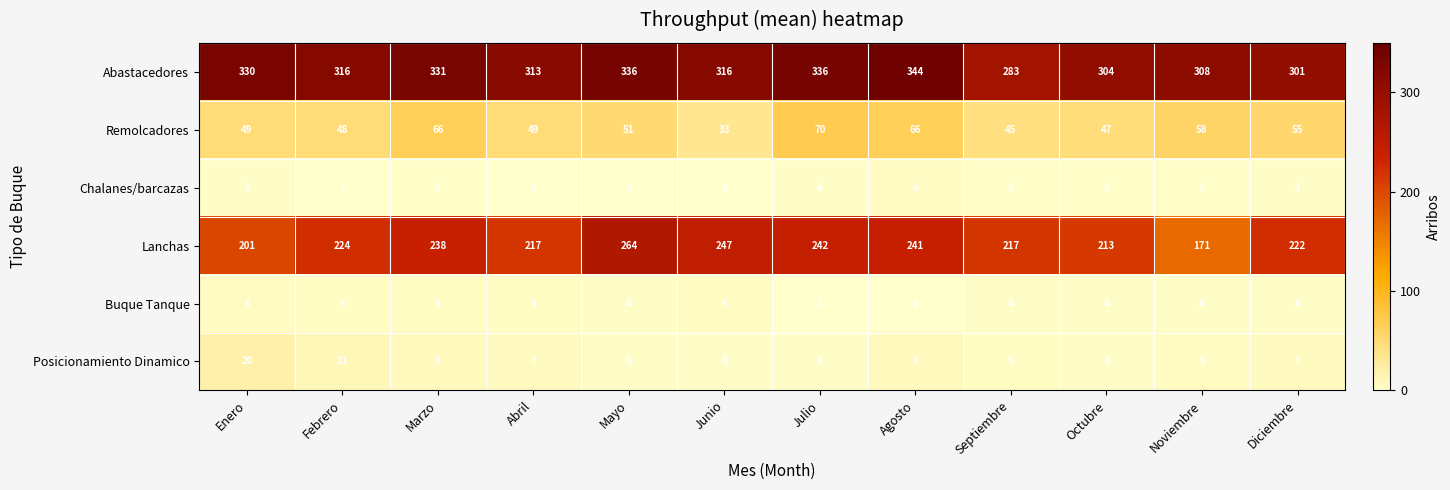

What is the difference between the highest and lowest values at Noviembre?

306